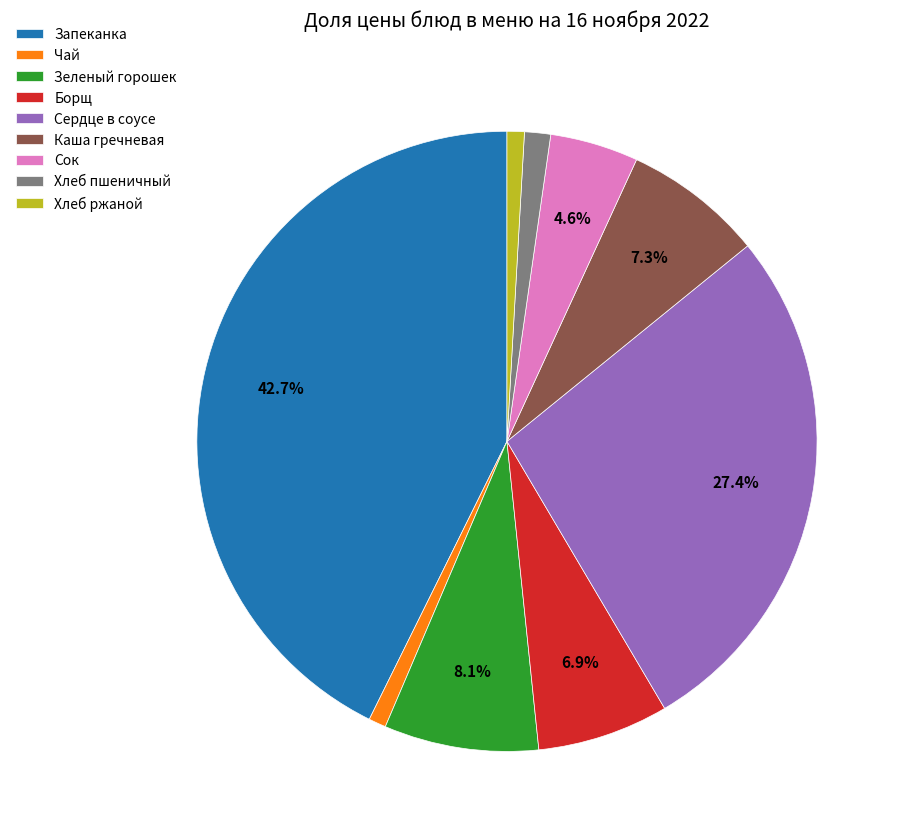

Combined, do Каша гречневая and Хлеб пшеничный account for over 50%?

No